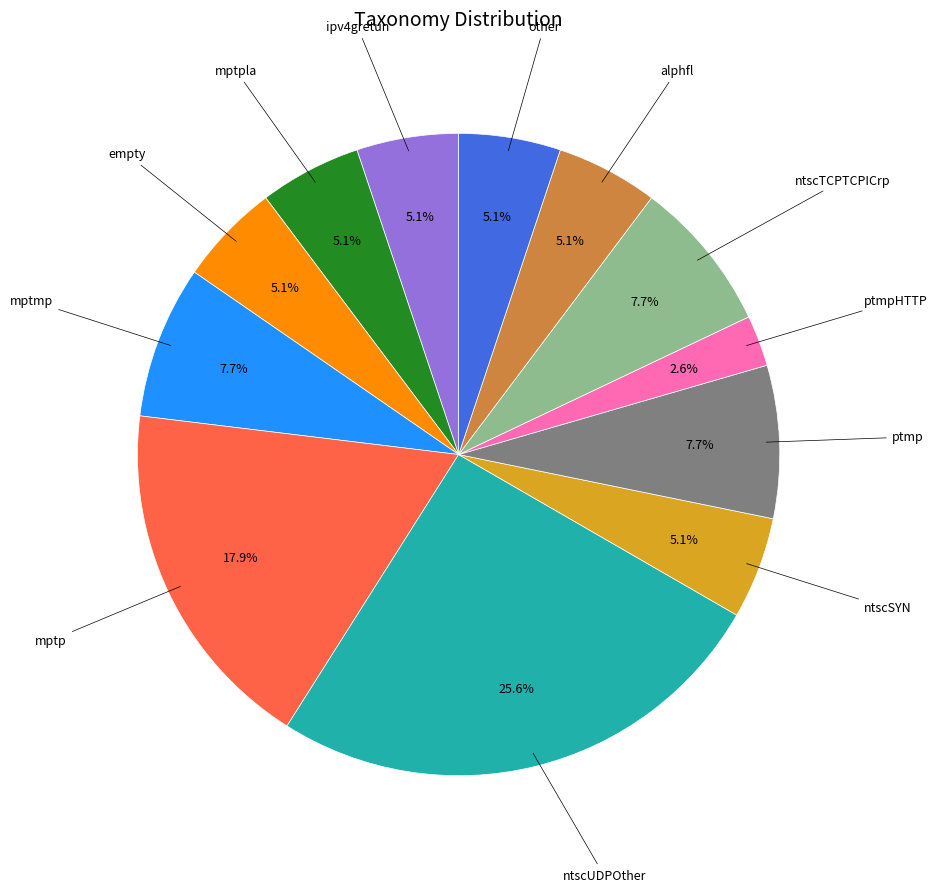

Is there a majority slice in this chart?

No